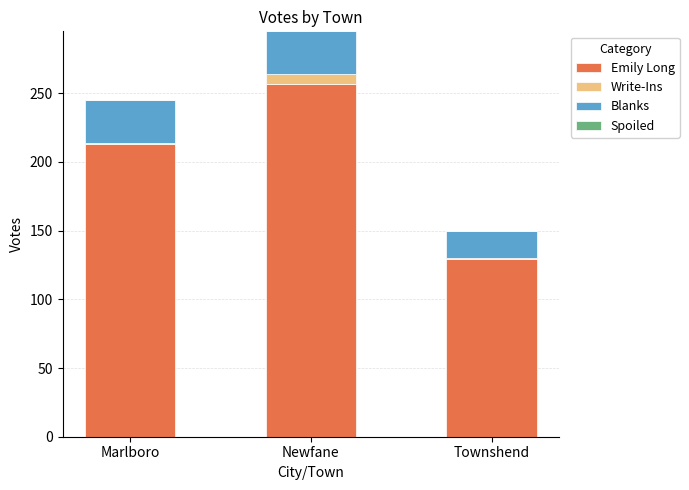

Which category has the lowest value in the Emily Long series?

Townshend